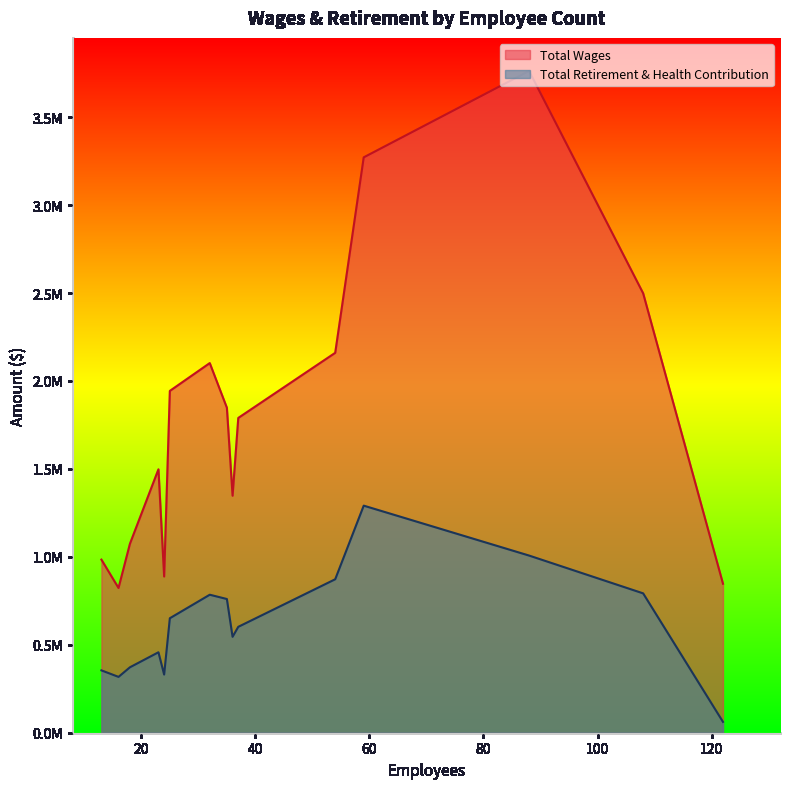

What is the difference between the maximum and minimum values in the Total Wages series?

2939681